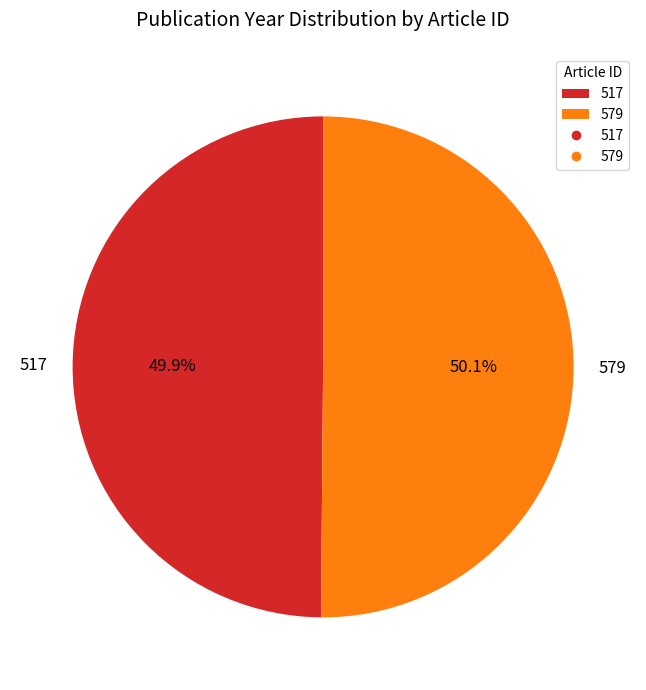

To the nearest percent, what percentage of the pie is 579?

50%